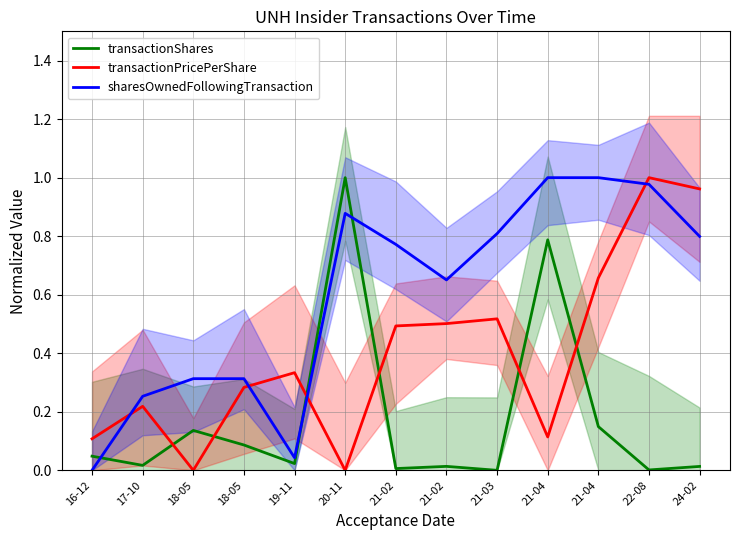

Is this an area chart (filled region under the line)?

No